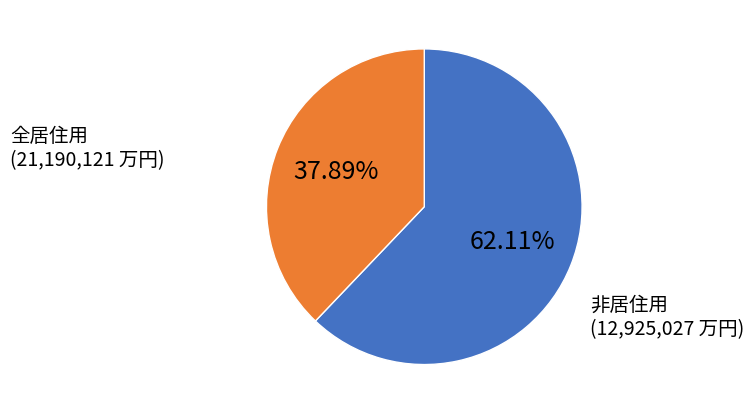

Which slice is the largest?

全居住用